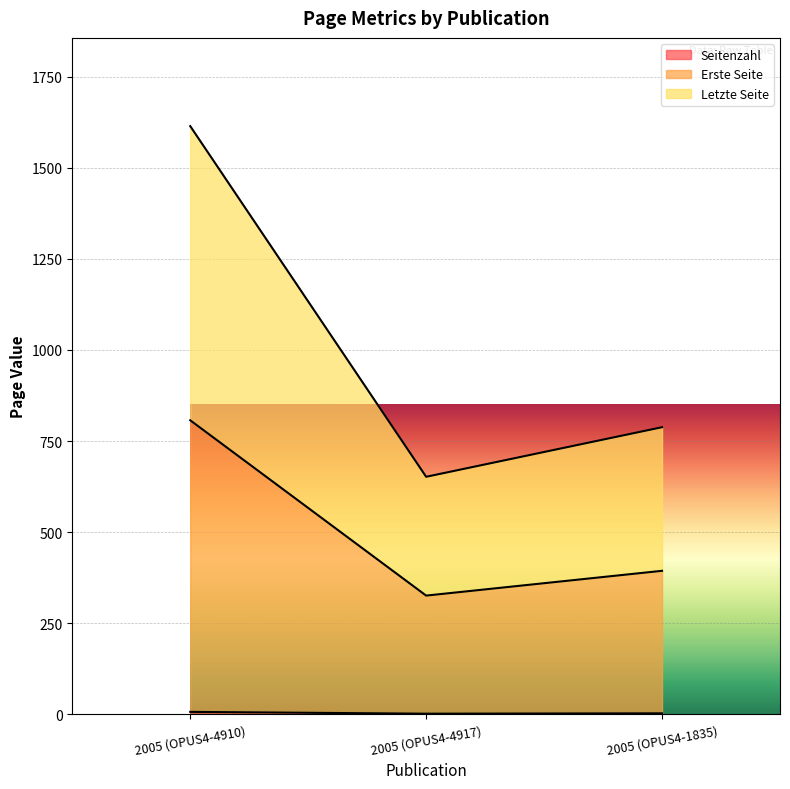

At which category is the sum across all series the highest?

2005 (OPUS4-4910)